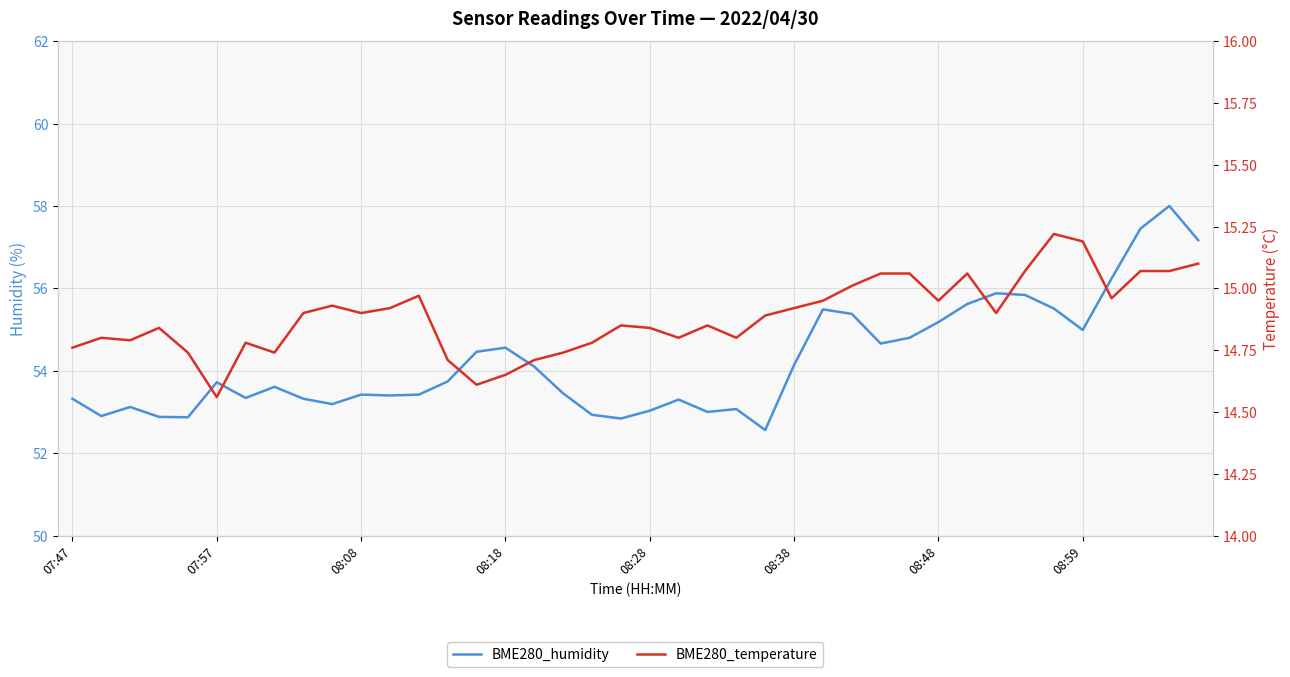

What are all the series names shown in the legend?

BME280_humidity, BME280_temperature